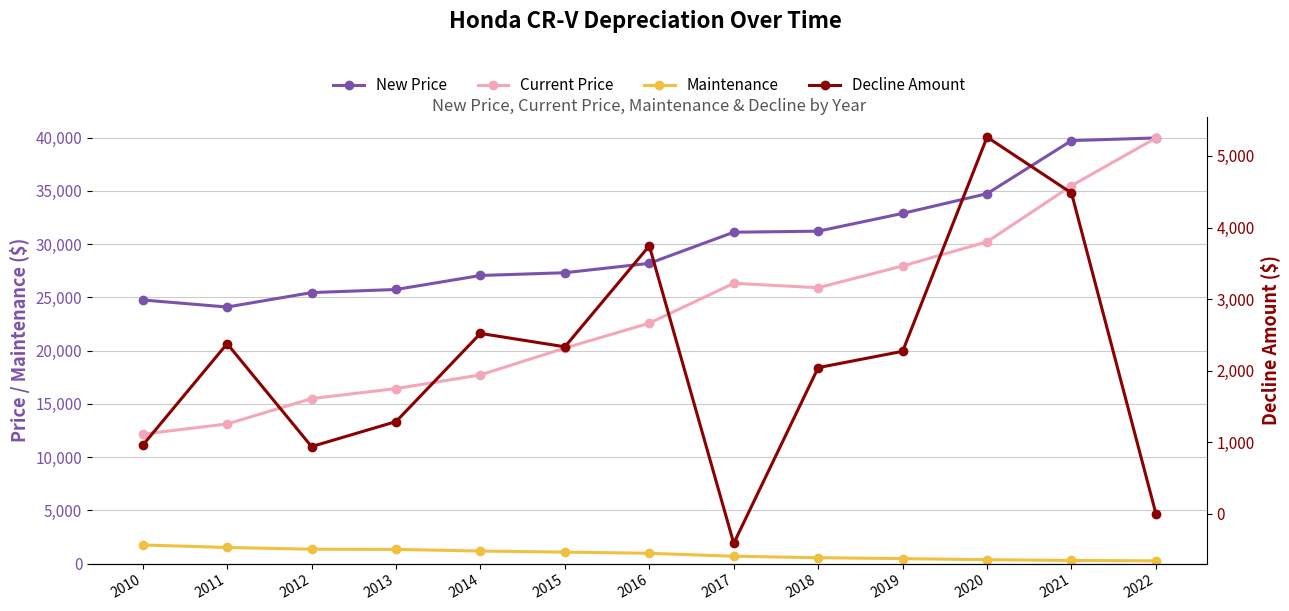

List the labels in order of New Price value, smallest first.

2011, 2010, 2012, 2013, 2014, 2015, 2016, 2017, 2018, 2019, 2020, 2021, 2022